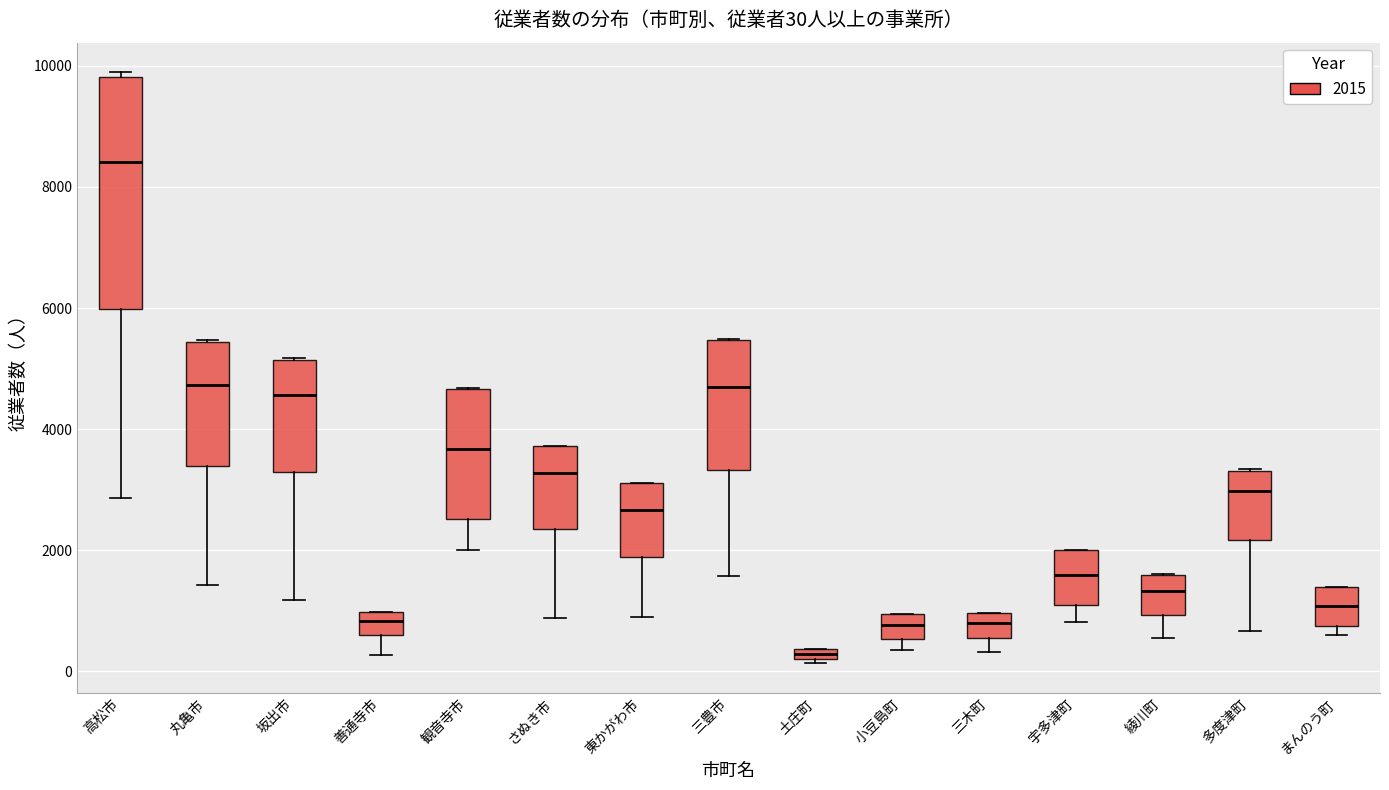

Comparing the boxes themselves (not the whiskers), which one is the tallest?

高松市